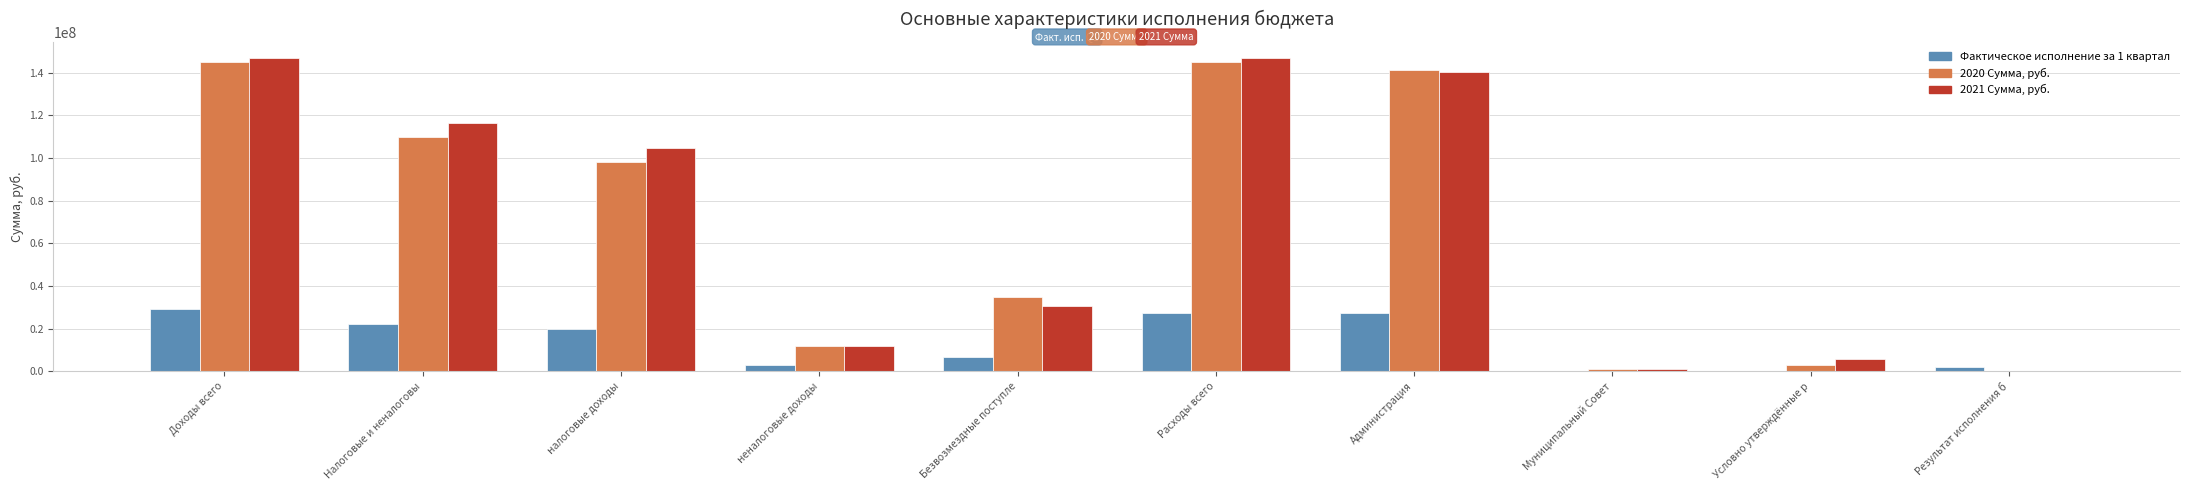

How many categories are shown in the chart?

10